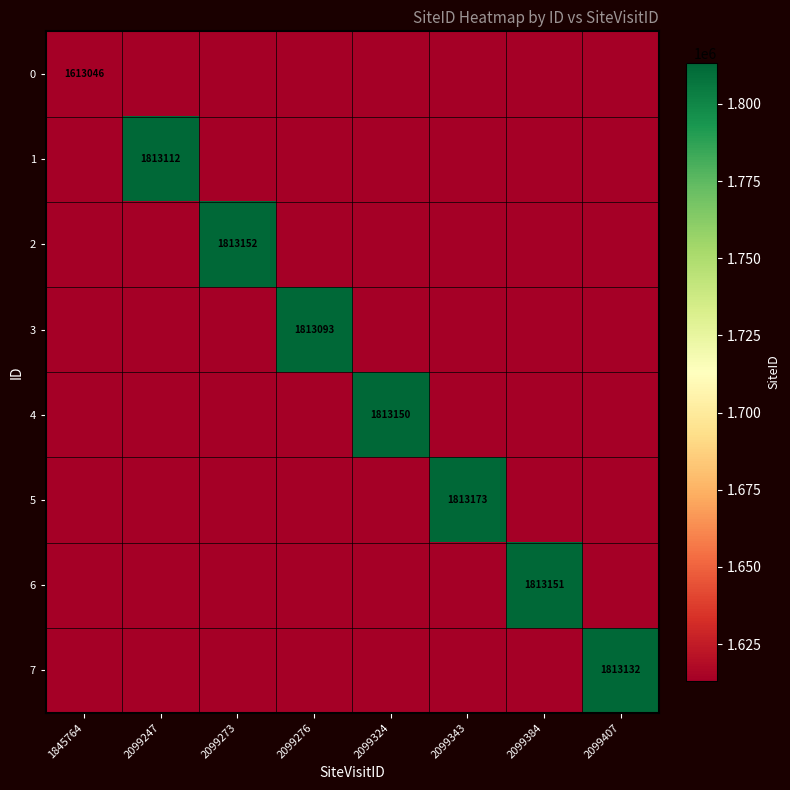

Is it true that 6 equals 1813151 at 2099384?

True